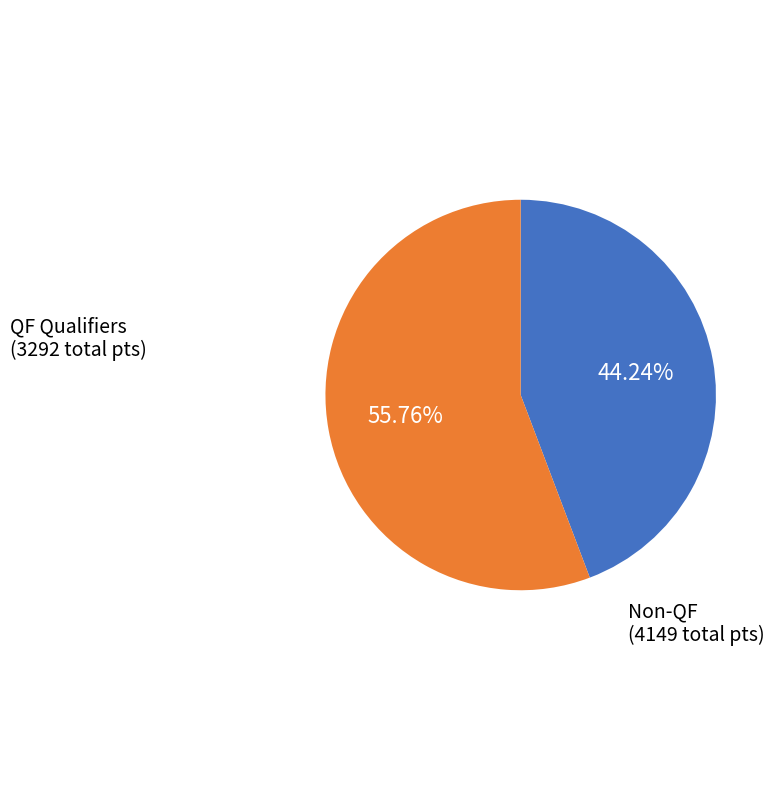

Is there a majority slice in this chart?

Yes